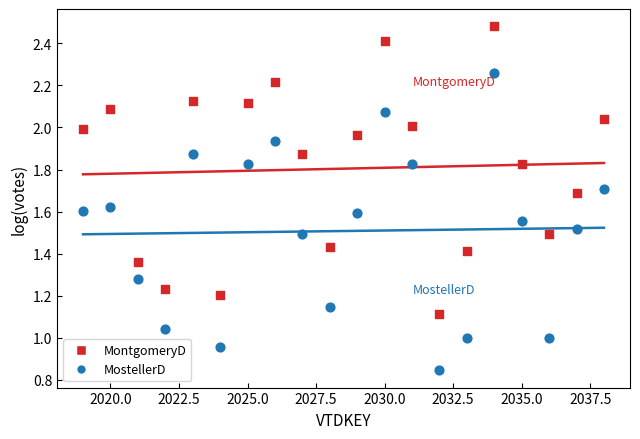

Which series reaches the maximum Y coordinate?

MontgomeryD